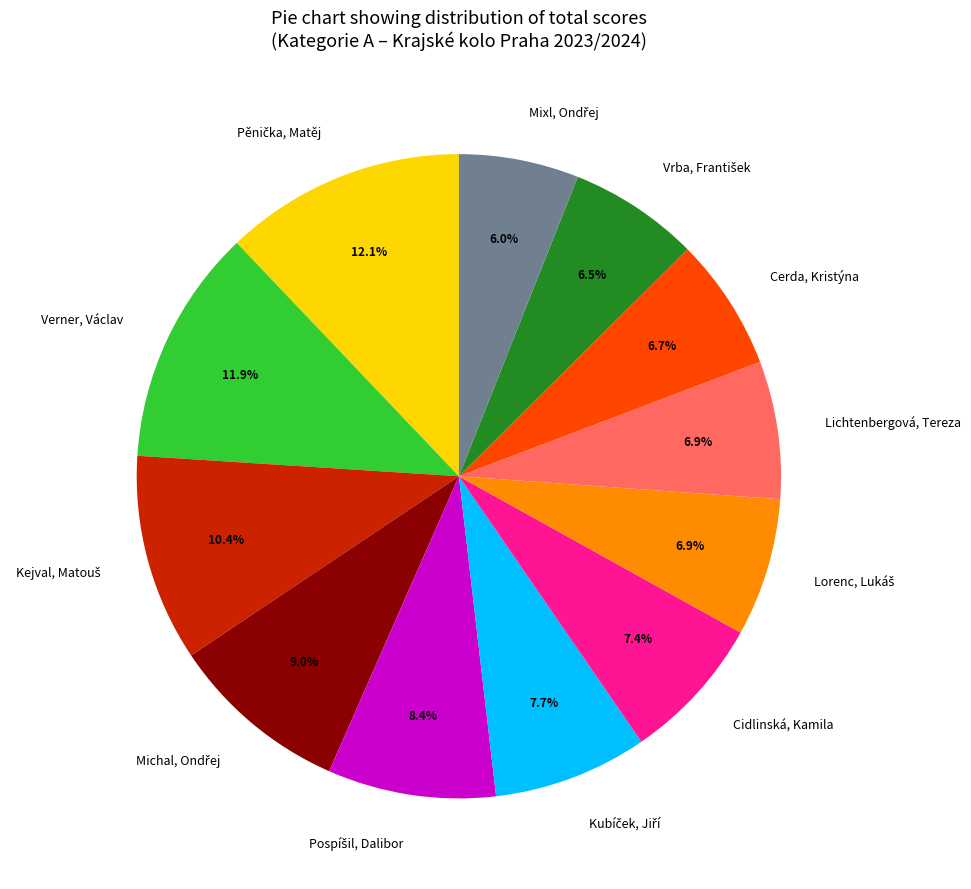

Is there any slice that represents more than half of the pie?

No